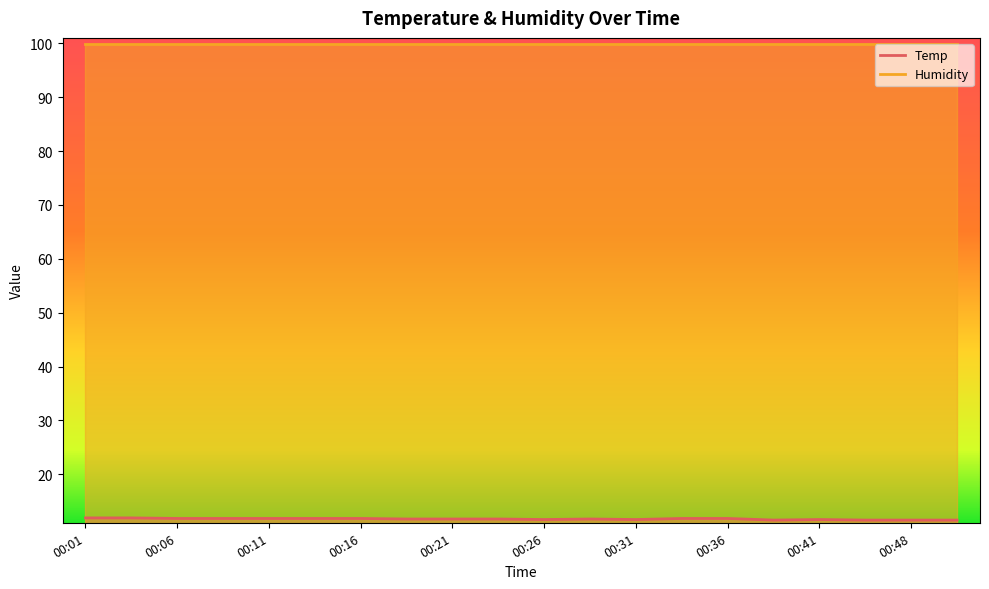

List the labels in order of value, largest first.

00:01, 00:03, 00:06, 00:08, 00:11, 00:13, 00:16, 00:33, 00:36, 00:18, 00:21, 00:23, 00:28, 00:26, 00:31, 00:41, 00:38, 00:46, 00:48, 00:51